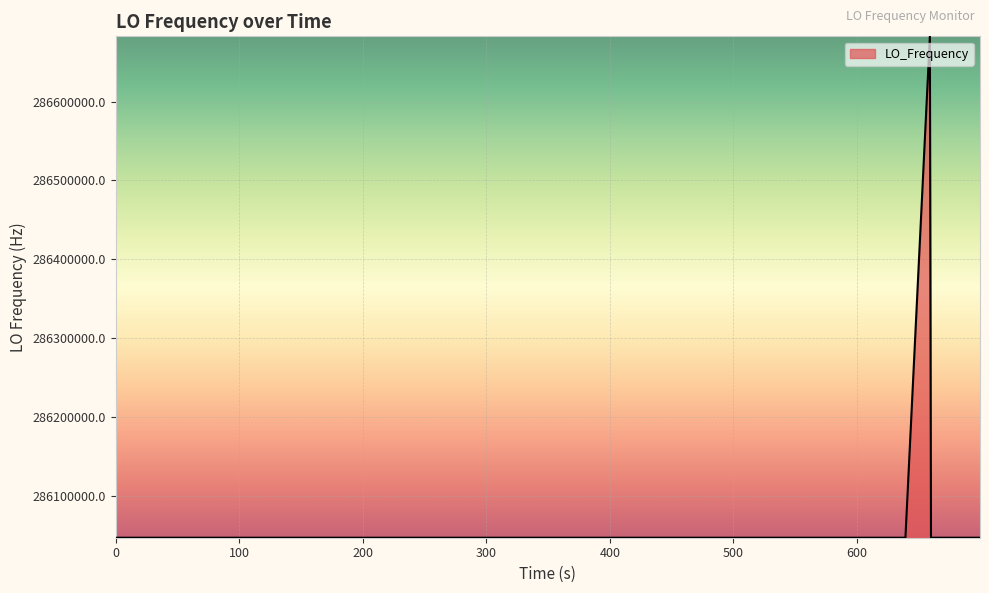

What is the maximum value shown in the chart?

286682706.7